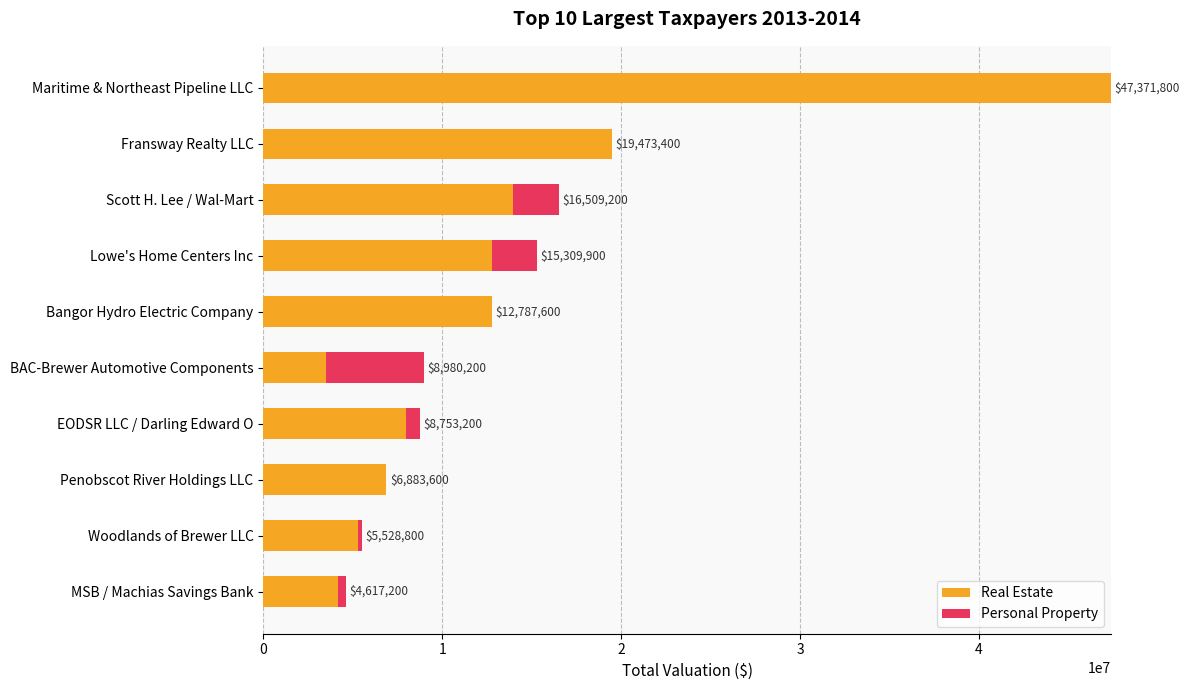

What is the value of the Personal Property bar at the 10th from the left?

457500